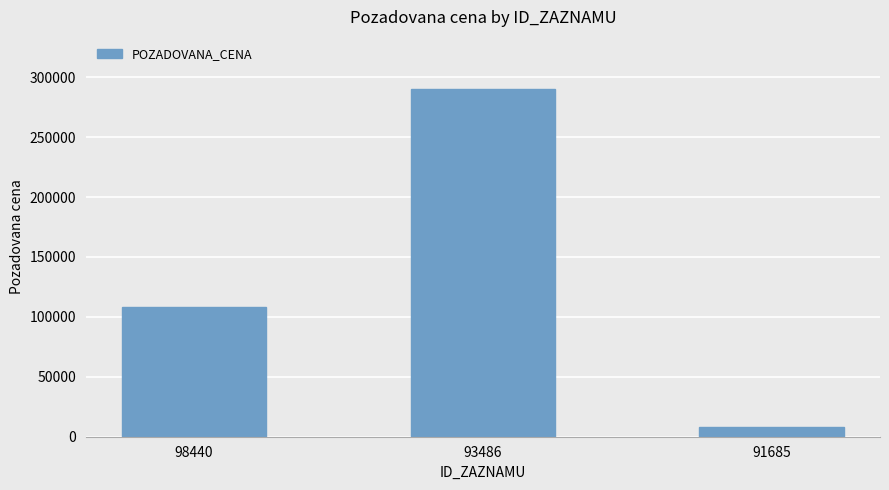

Which category has the highest value across all series?

93486